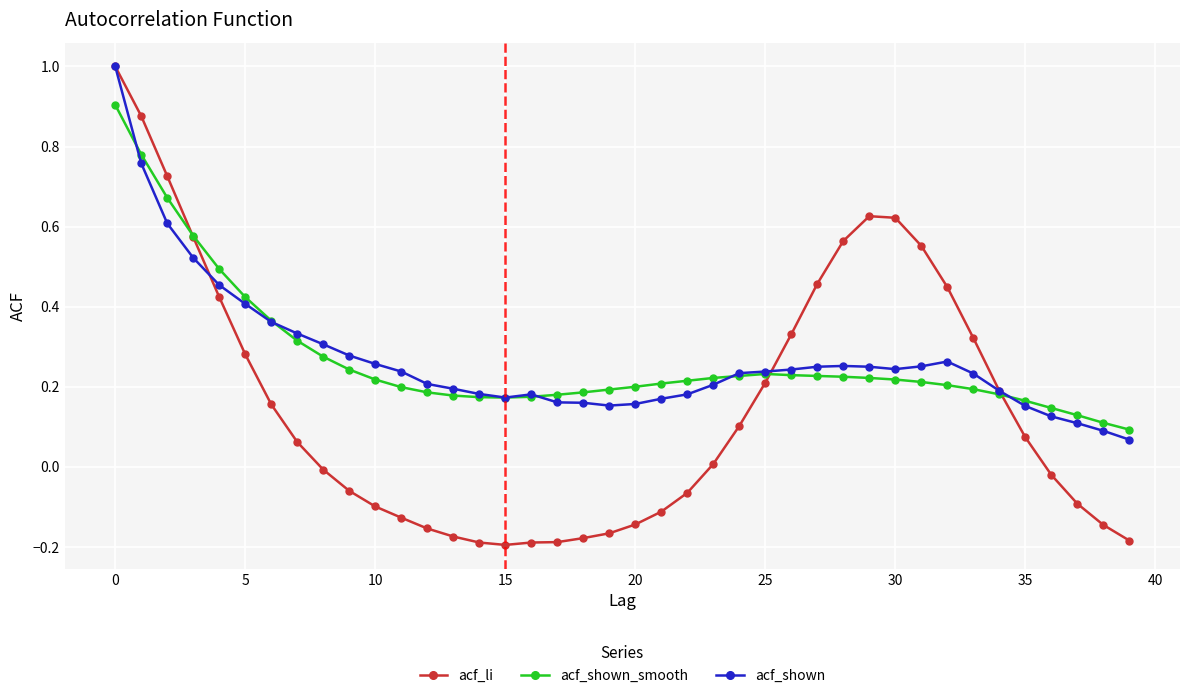

What is the value of the acf_li point at the 1st from the left?

1.0